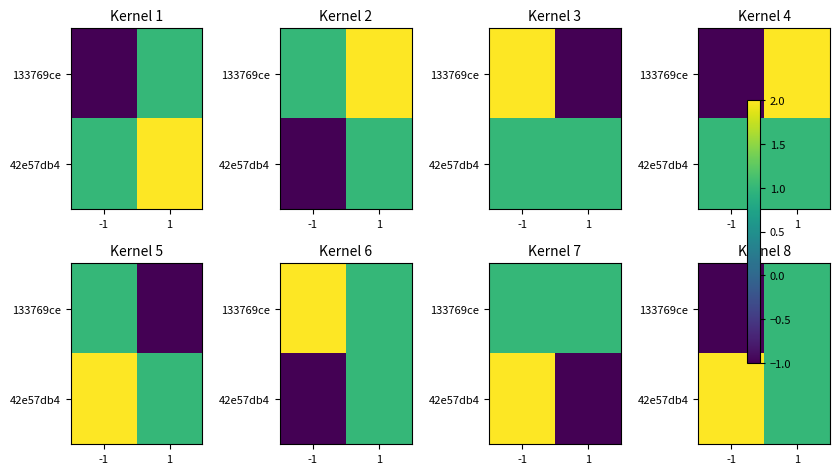

How many data points does each series have?

2